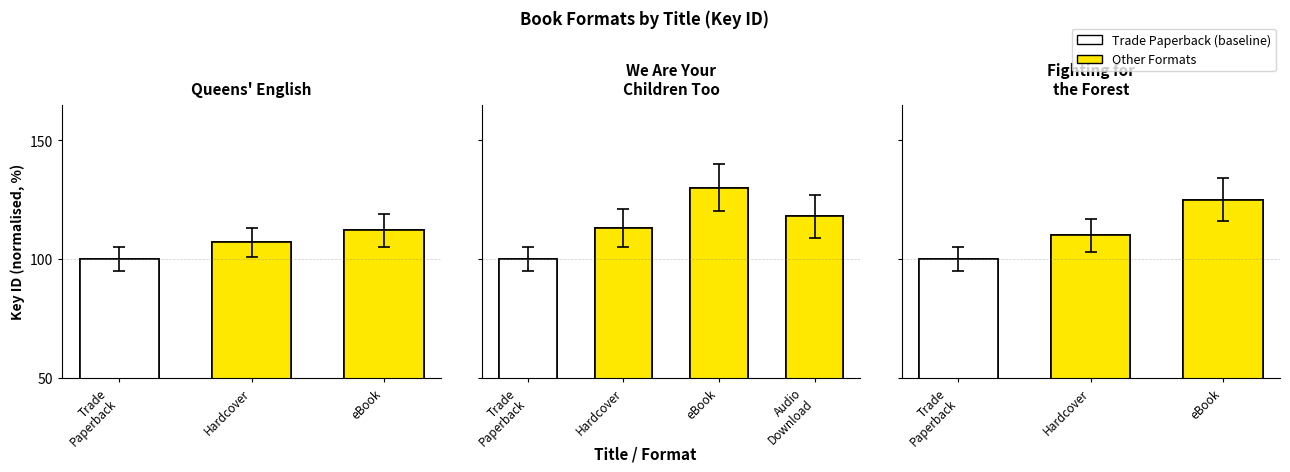

What is the change in value from Trade
Paperback to Hardcover?

+10